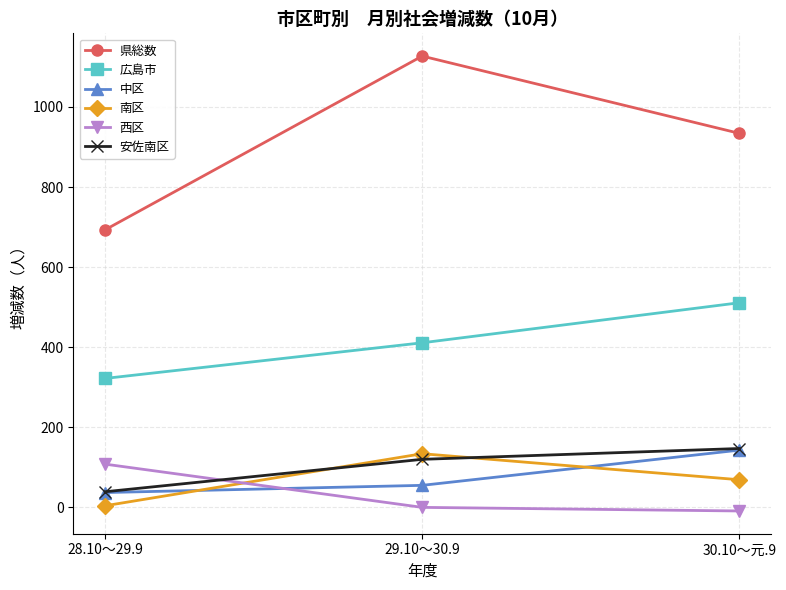

List the labels in order of 広島市 value, smallest first.

28.10～29.9, 29.10～30.9, 30.10～元.9